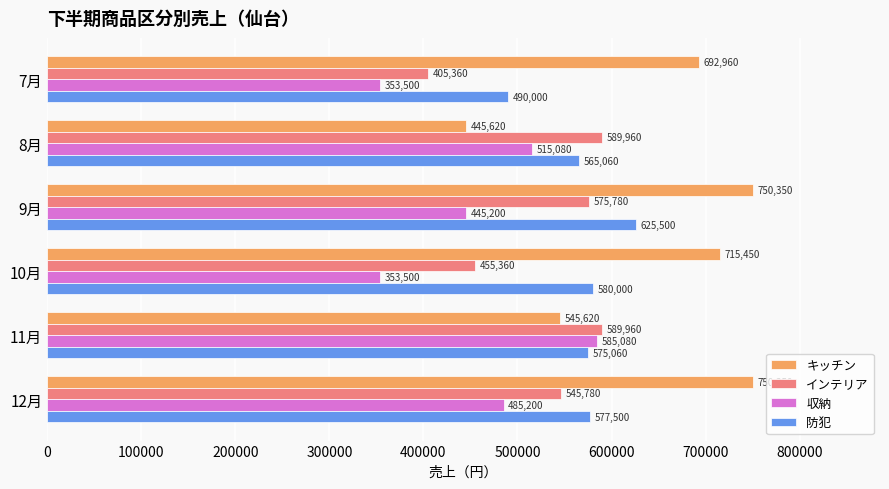

What is the minimum value shown in the chart?

353500